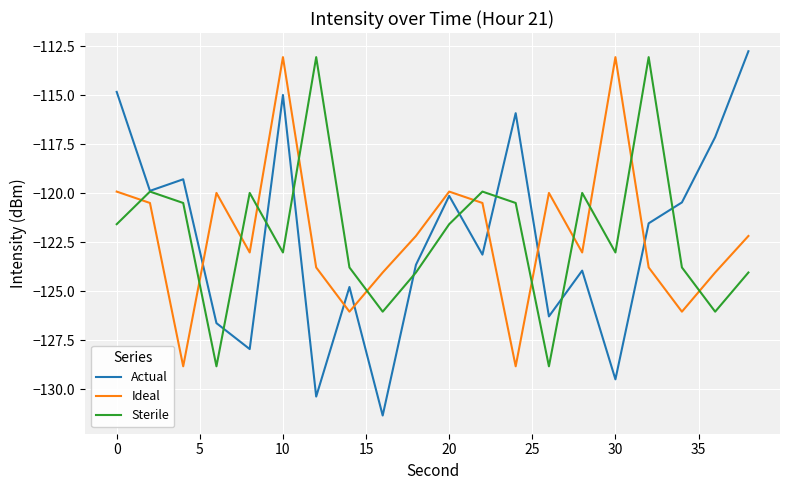

What is the difference between the maximum and minimum values in the Sterile series?

15.8